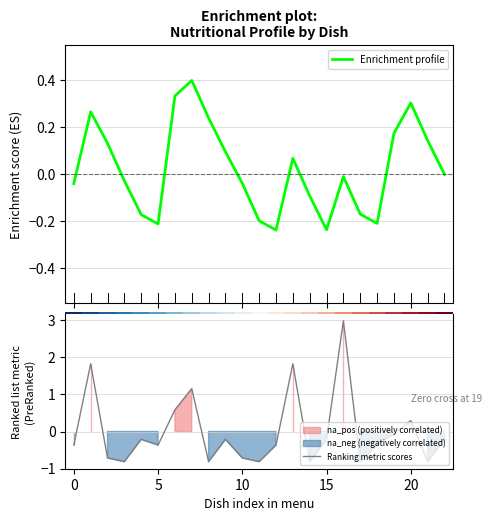

What is the maximum value for Enrichment profile?

0.4